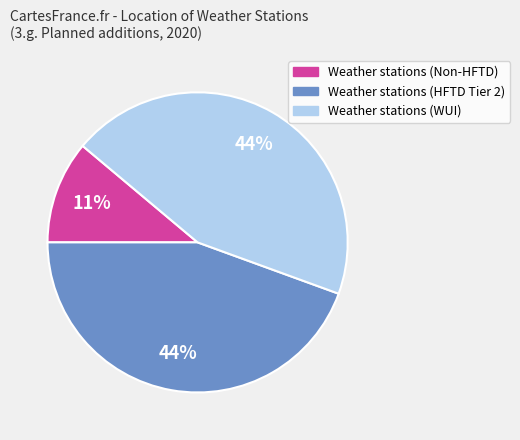

To the nearest percent, what portion does Weather stations (HFTD Tier 2) represent?

44%